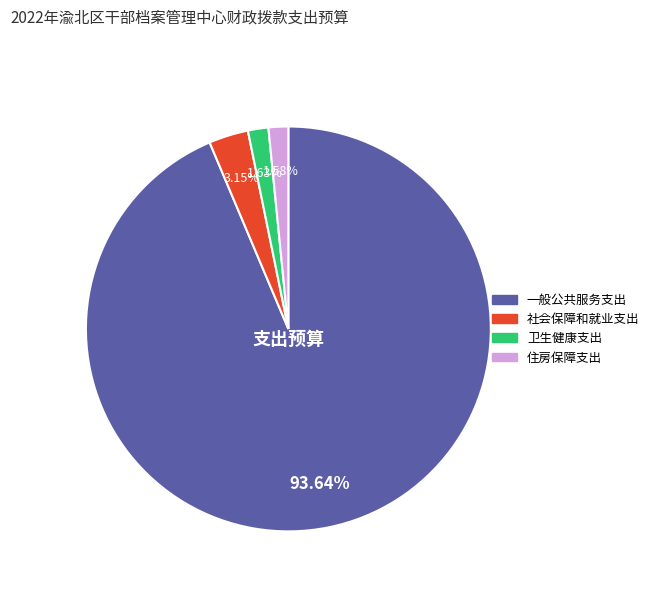

Which slice represents more than half of the pie?

一般公共服务支出